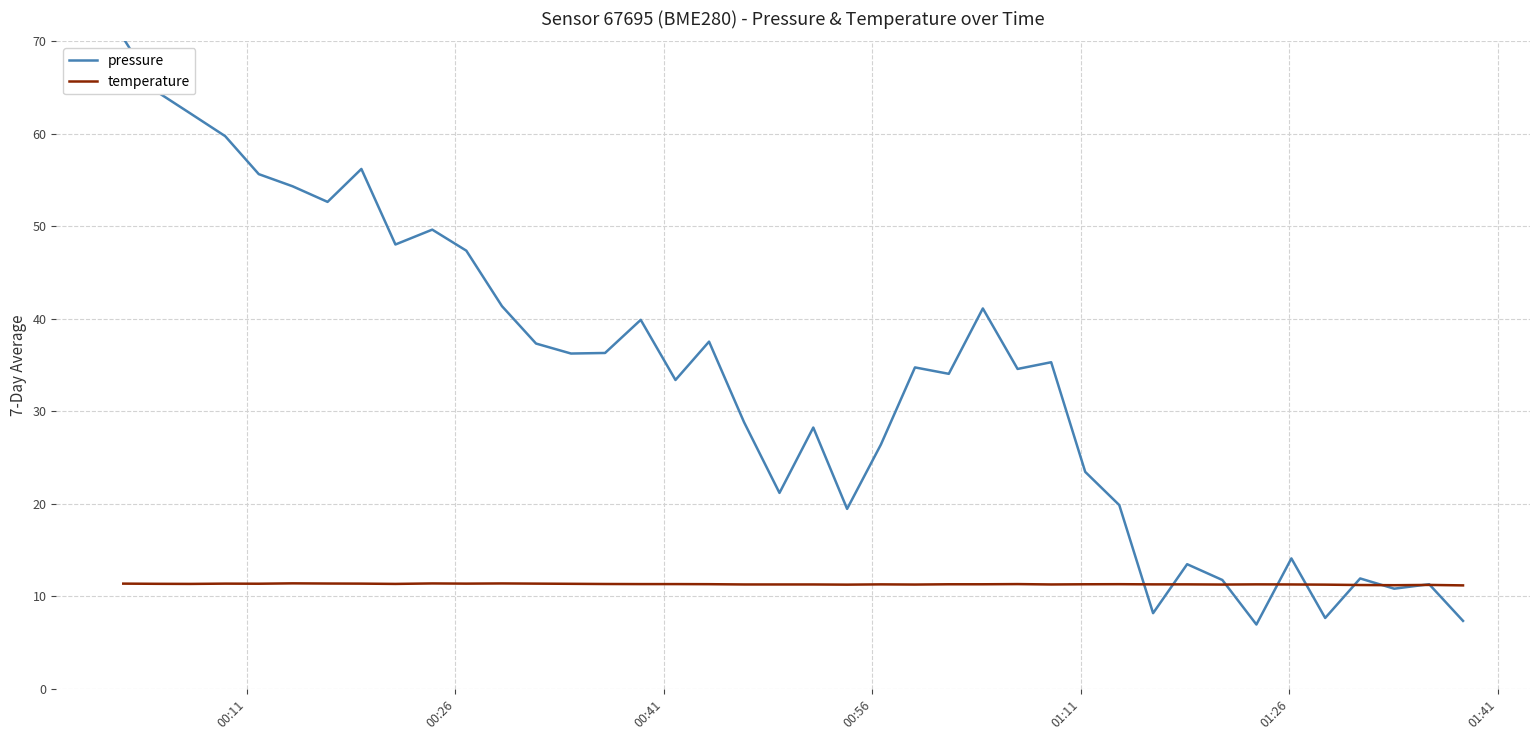

After their last crossing, which series has the higher values: pressure or temperature?

temperature